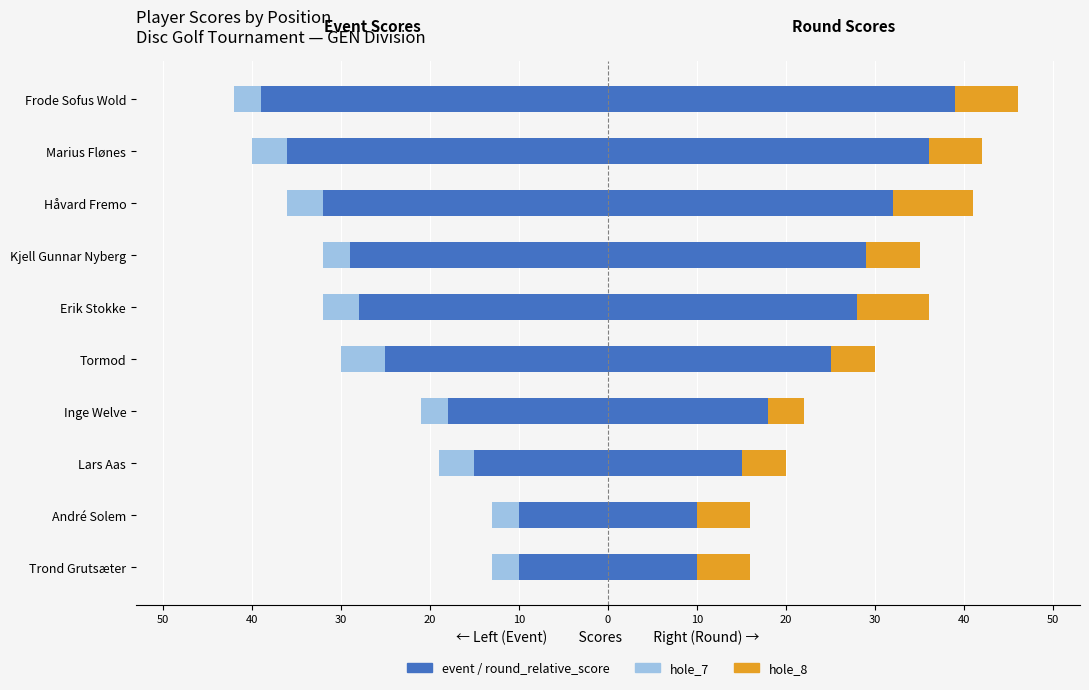

Is it true that hole_7 (left) equals -4 at Frode Sofus Wold?

False